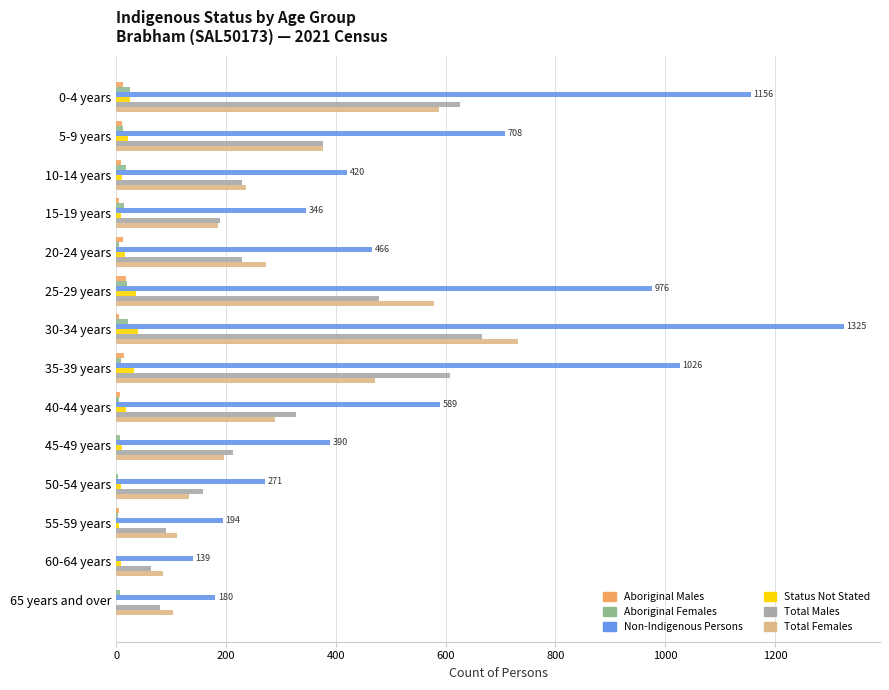

Which category has the highest value across all series?

30-34 years